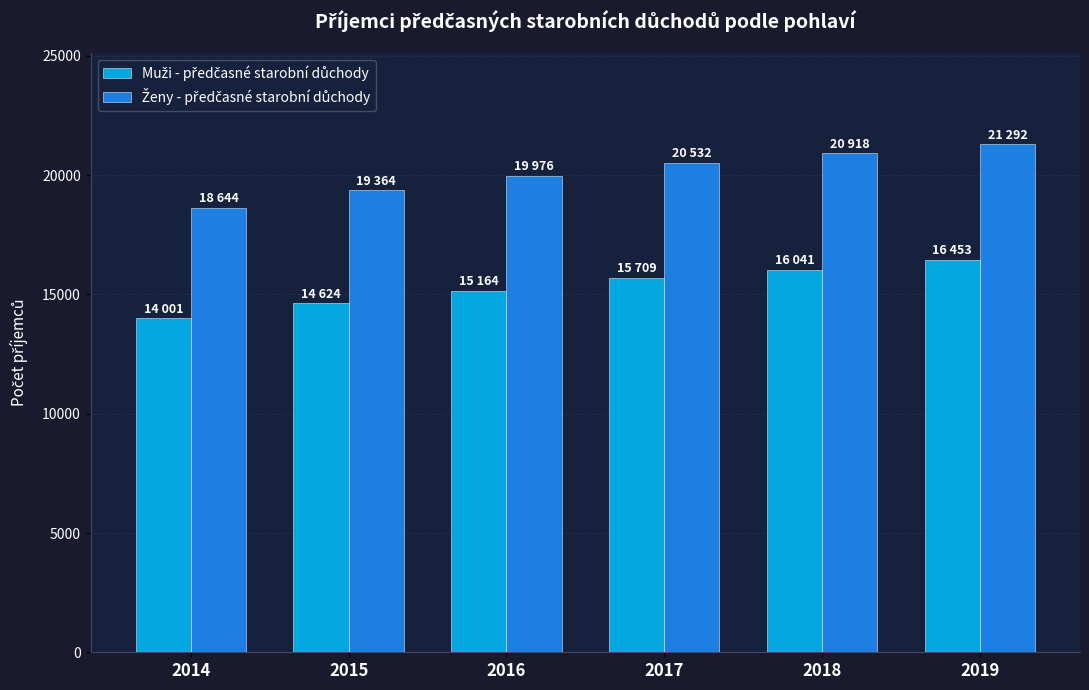

What is the maximum value shown in the chart?

21292